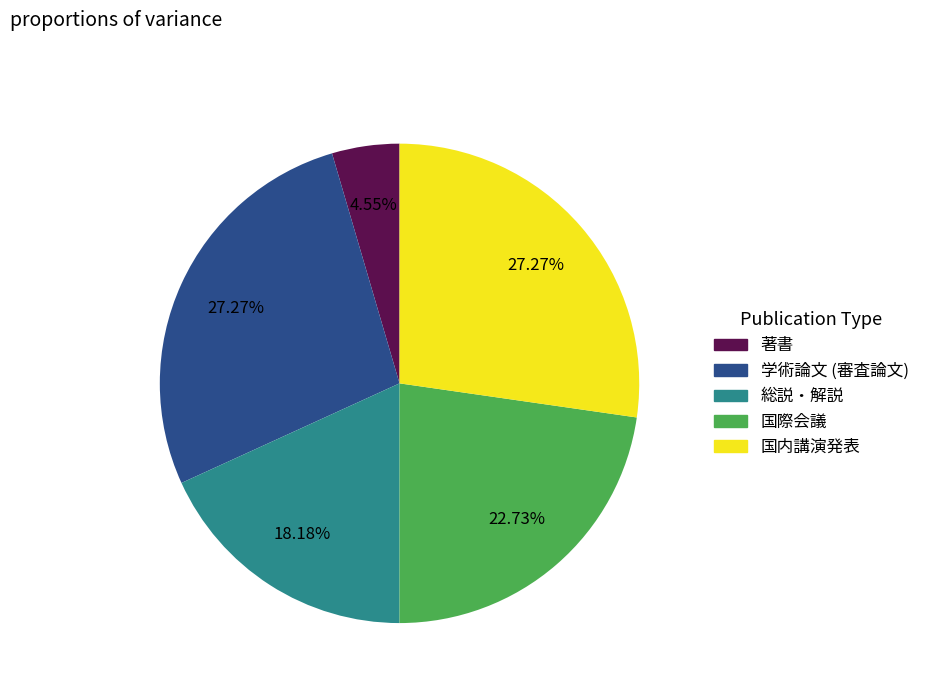

To the nearest percent, what is the average slice percentage?

20%